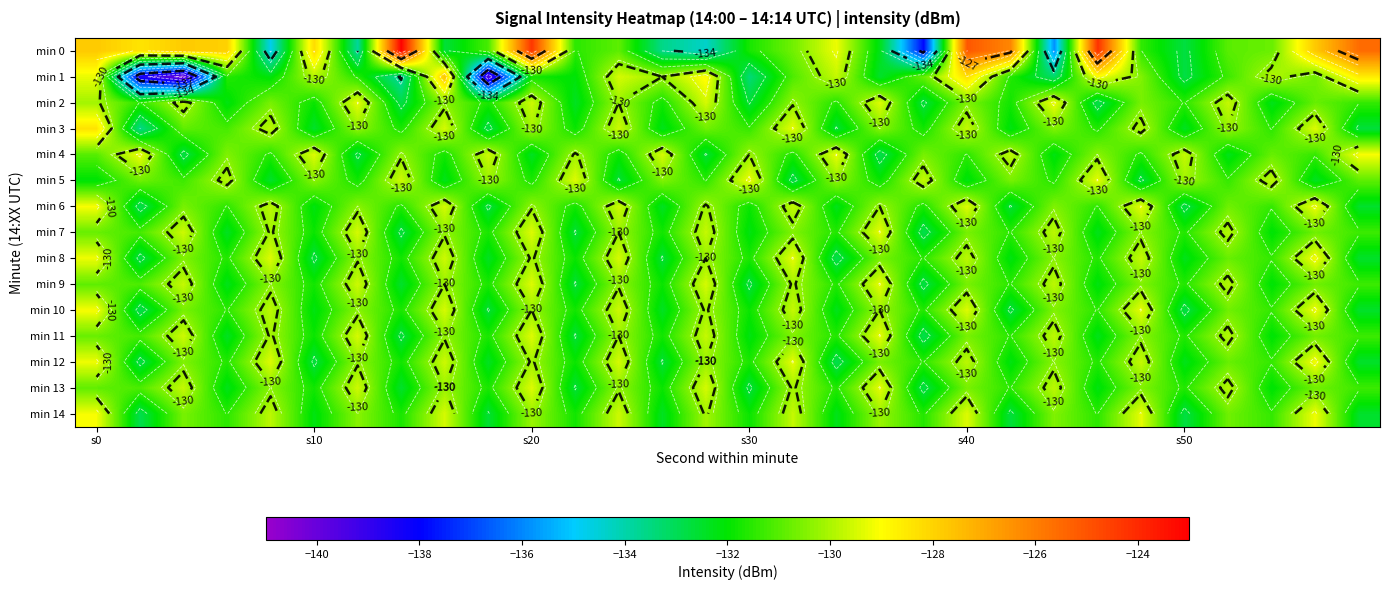

Which series has the largest total across all categories?

min 0